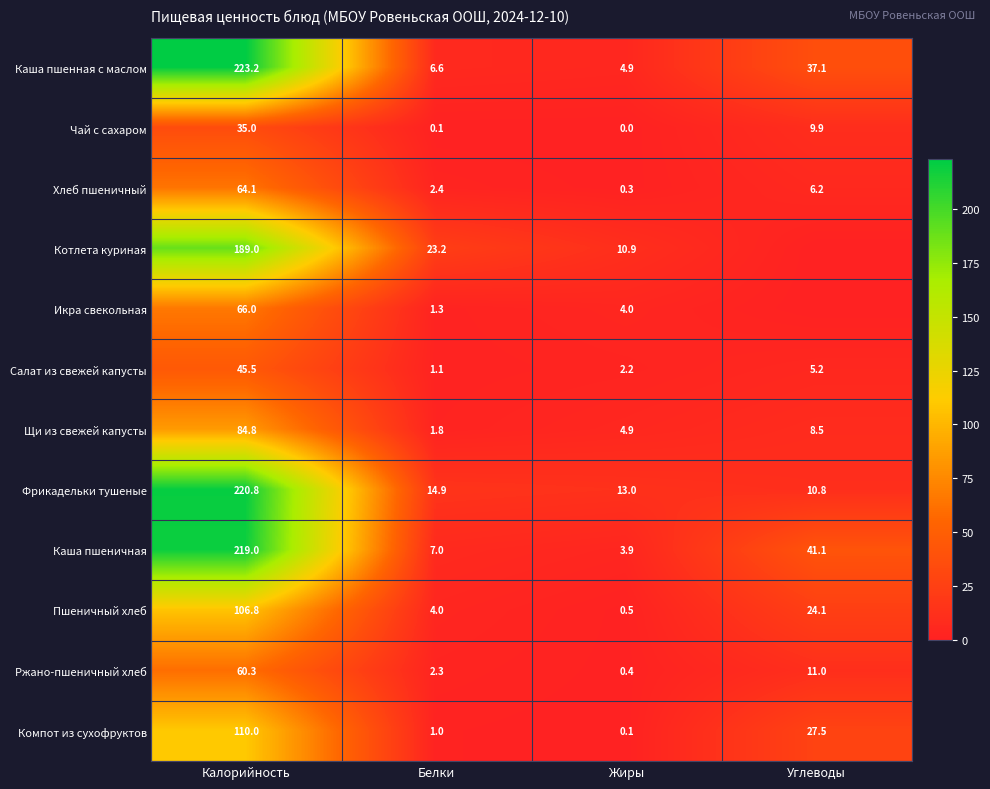

At which label does Пшеничный хлеб reach its minimum?

Жиры